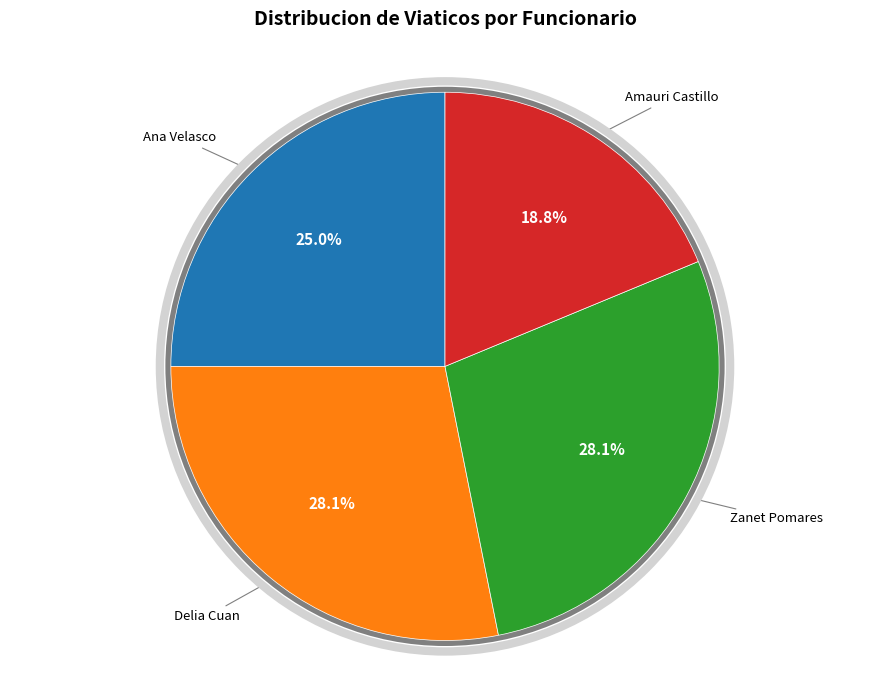

How much of the chart is everything except Zanet Pomares?

71.9%